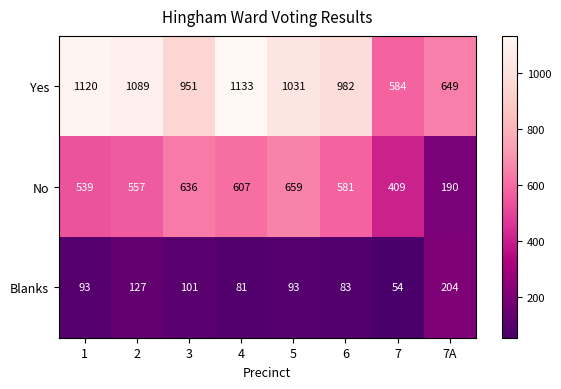

What is the difference between the highest and lowest values at 2?

962